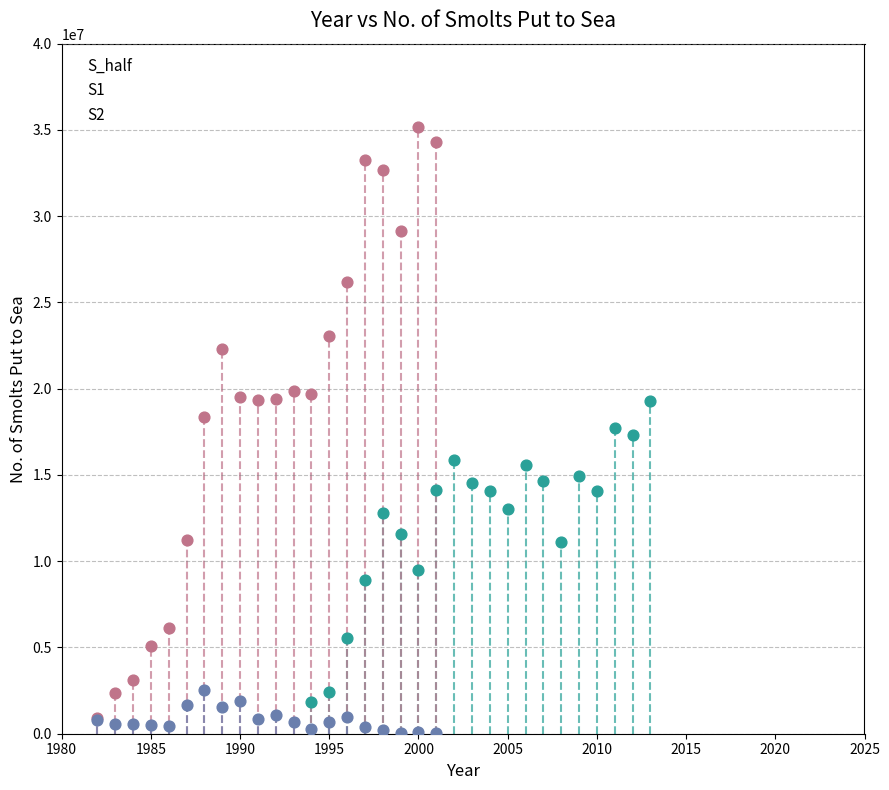

What are all the series names shown in the legend?

S_half, S1, S2